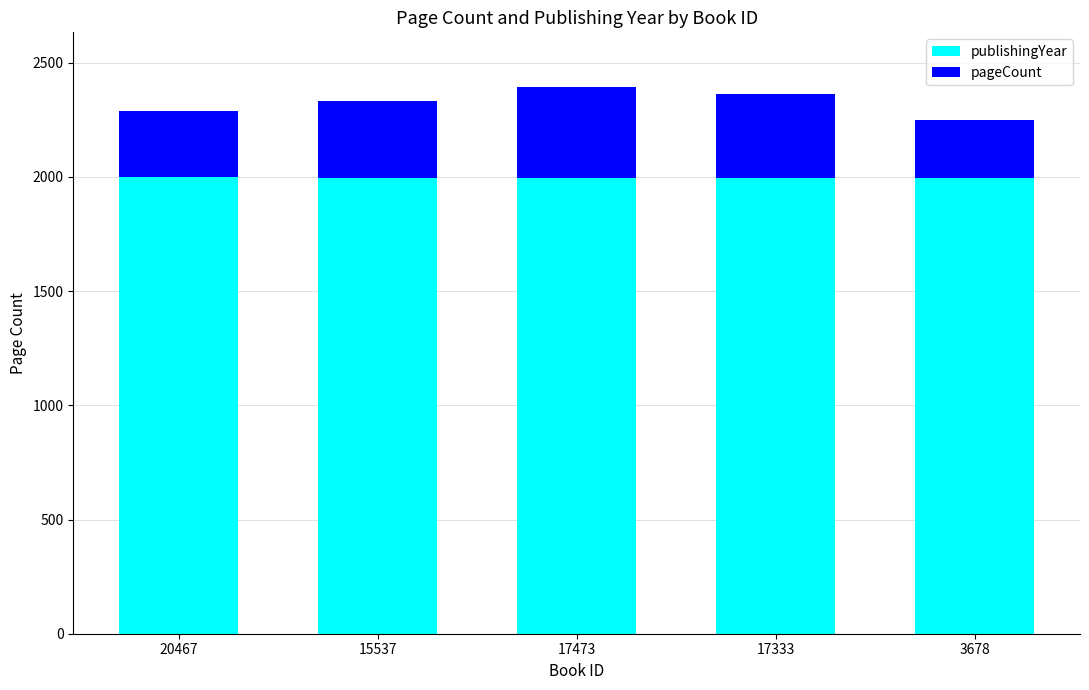

How many publishingYear values are between 1995 and 1996?

3